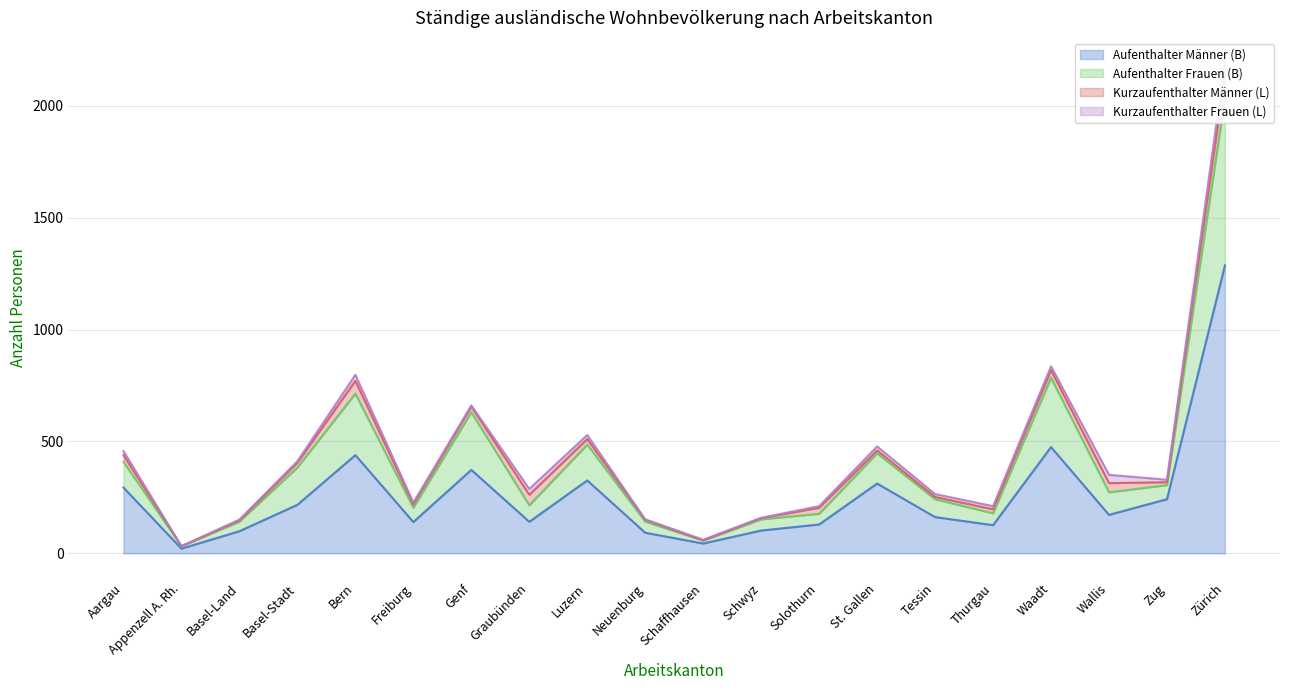

Is it true that Aufenthalter Frauen (B) equals 138 at Wallis?

False